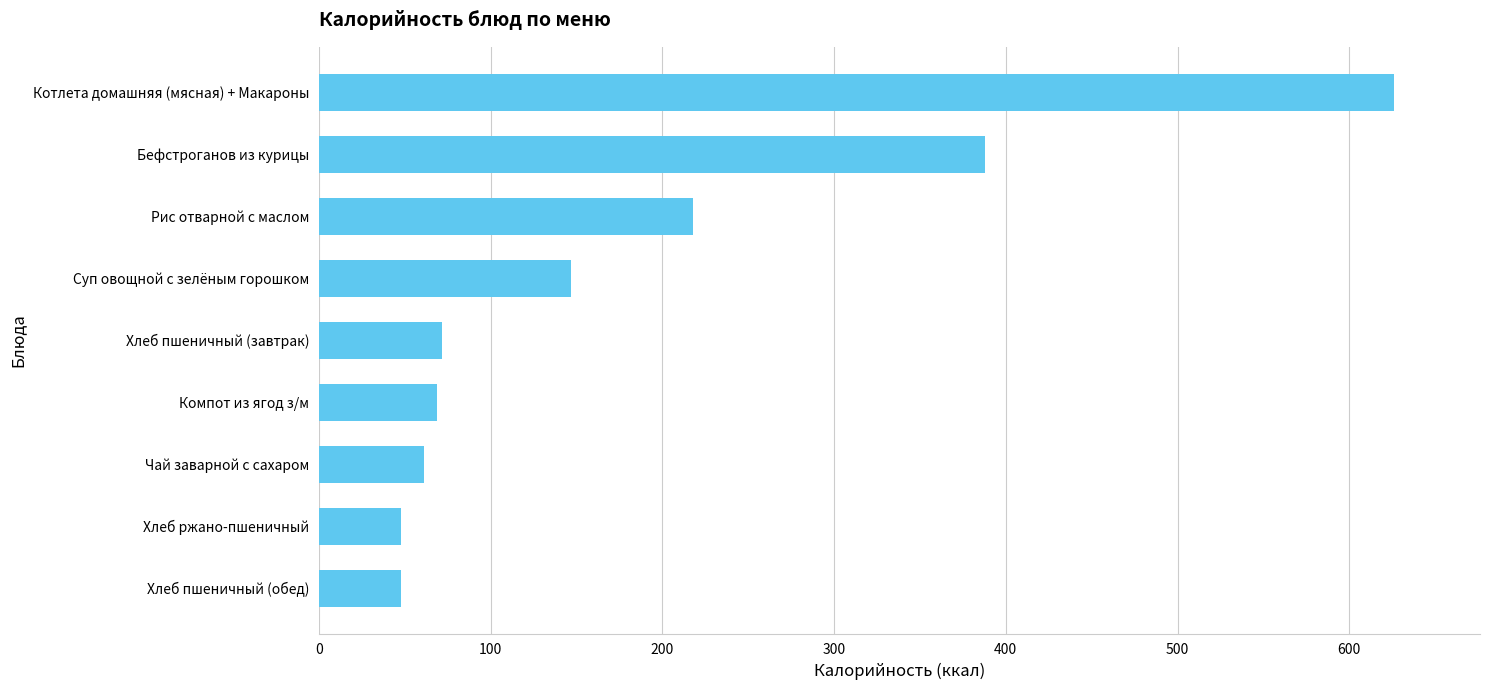

What is the difference between the maximum and minimum values?

578